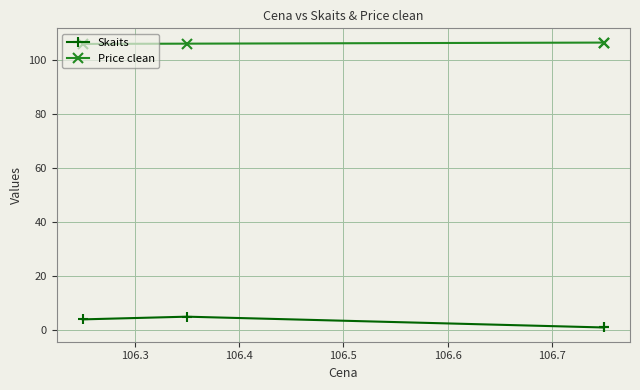

True or false: Price clean and Skaits cross at least once.

False